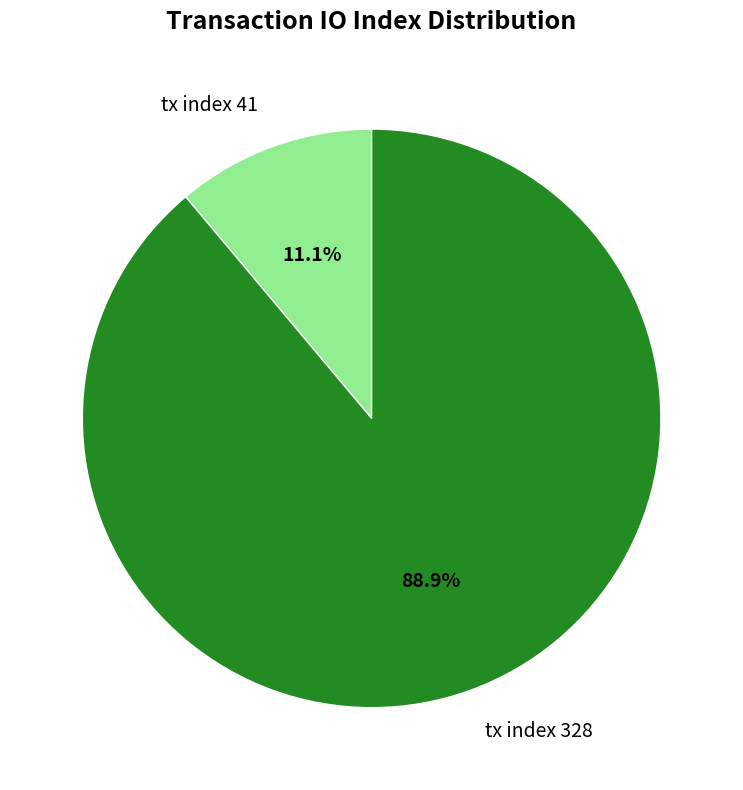

What percentage is the tx index 328 slice, to the nearest percent?

89%